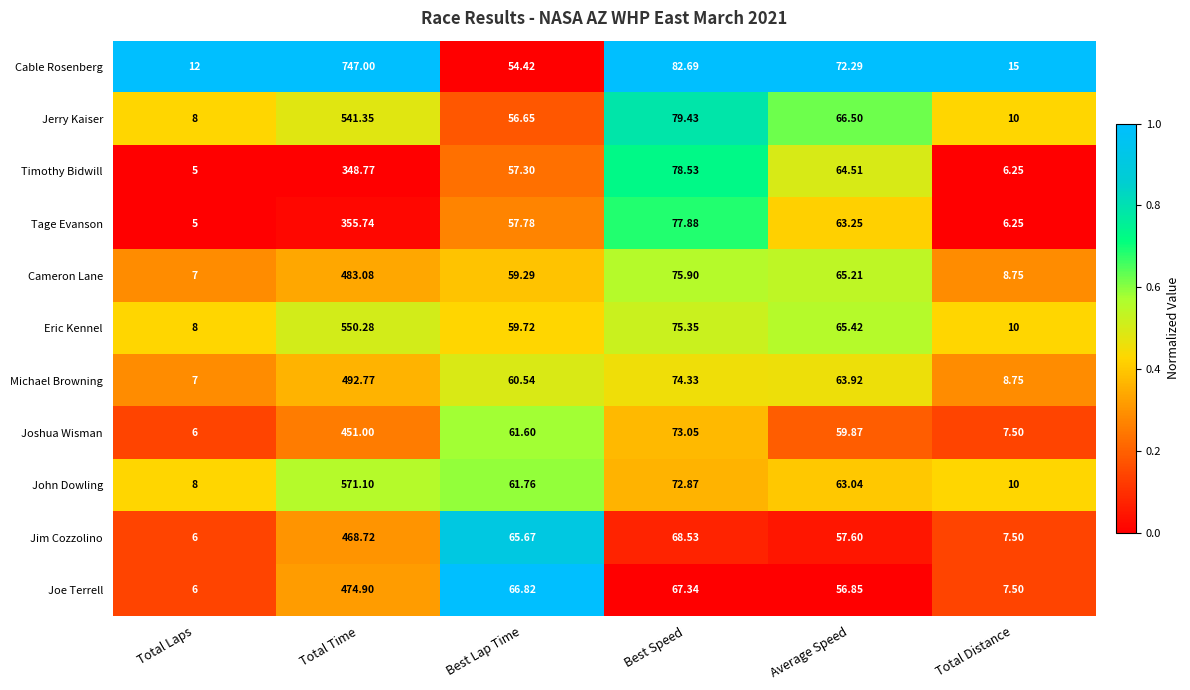

What is the greatest value displayed?

747.0